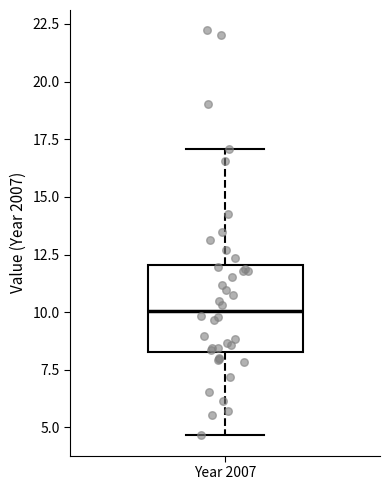

Transcribe this box plot: give where the median line is, the range the box spans, and where the two whiskers end, as read against the y-axis. The values are not printed on the chart, so give them approximately, as read against the axis.

median 10.0, box 8.5 to 12.0, whiskers 4.5 to 17.0